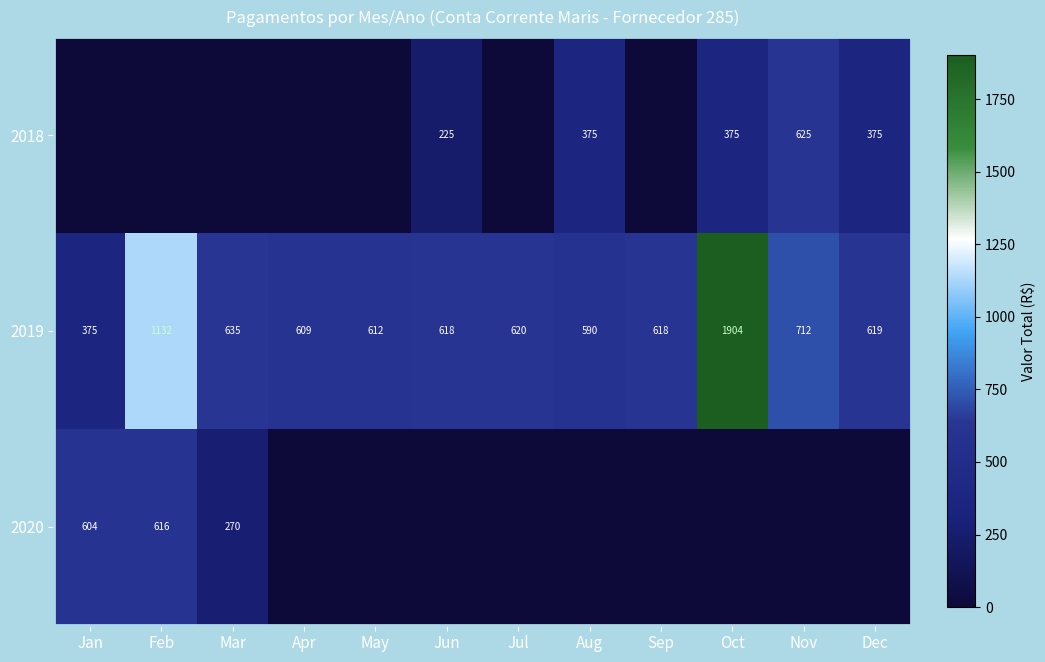

Is it true that 2018 equals 375 at Oct?

True